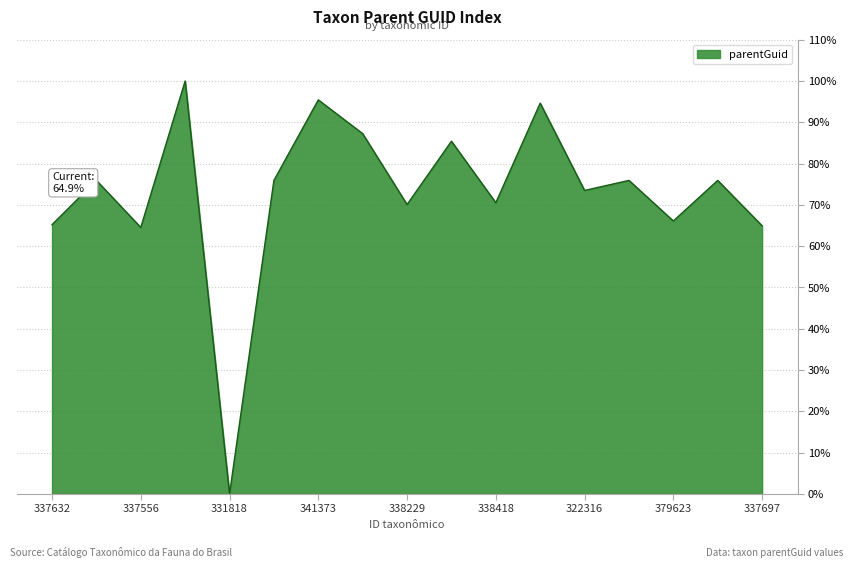

What is the difference between the maximum and minimum values?

100.0